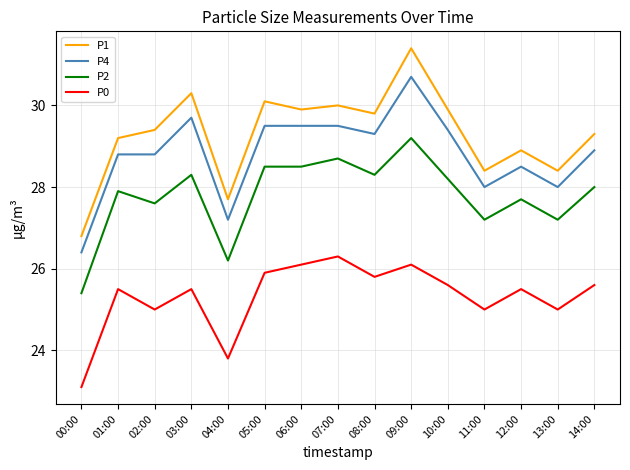

At 10:00, list the series in order from largest to smallest.

P1, P4, P2, P0